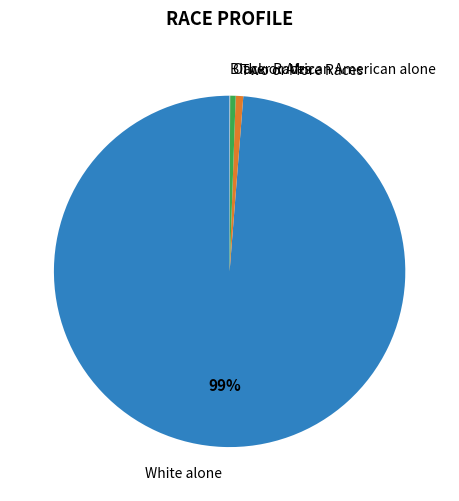

To the nearest percent, what is the average slice percentage?

25%